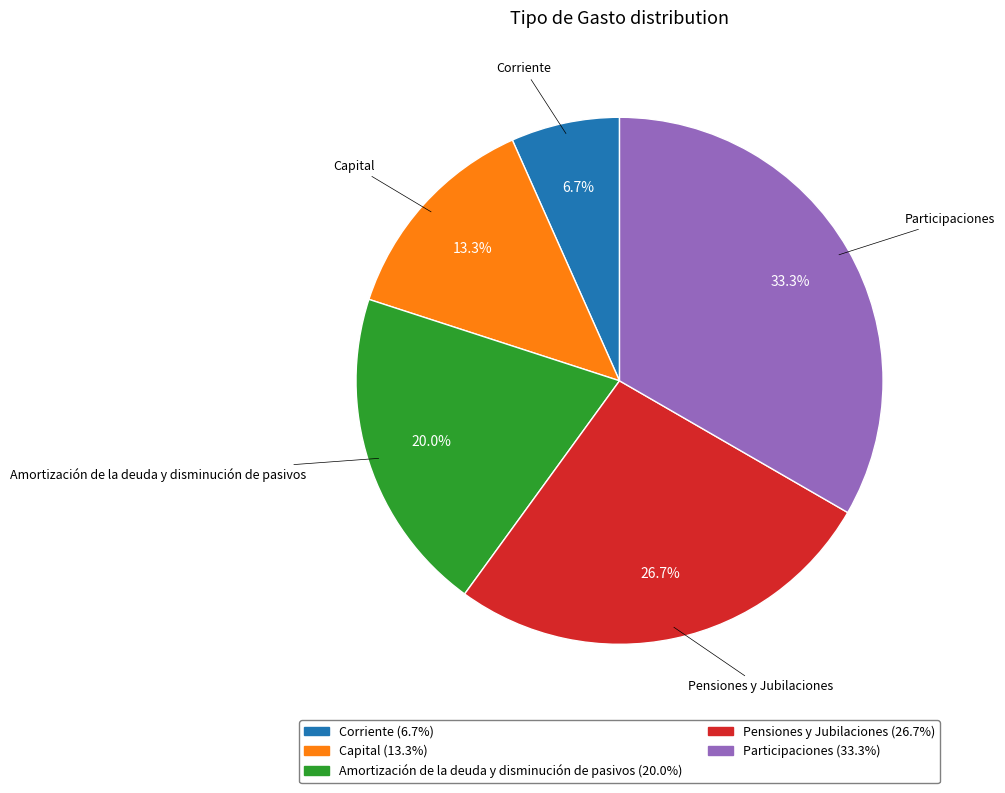

Rank the categories by value from highest to lowest.

Participaciones, Pensiones y Jubilaciones, Amortización de la deuda y disminución de pasivos, Capital, Corriente